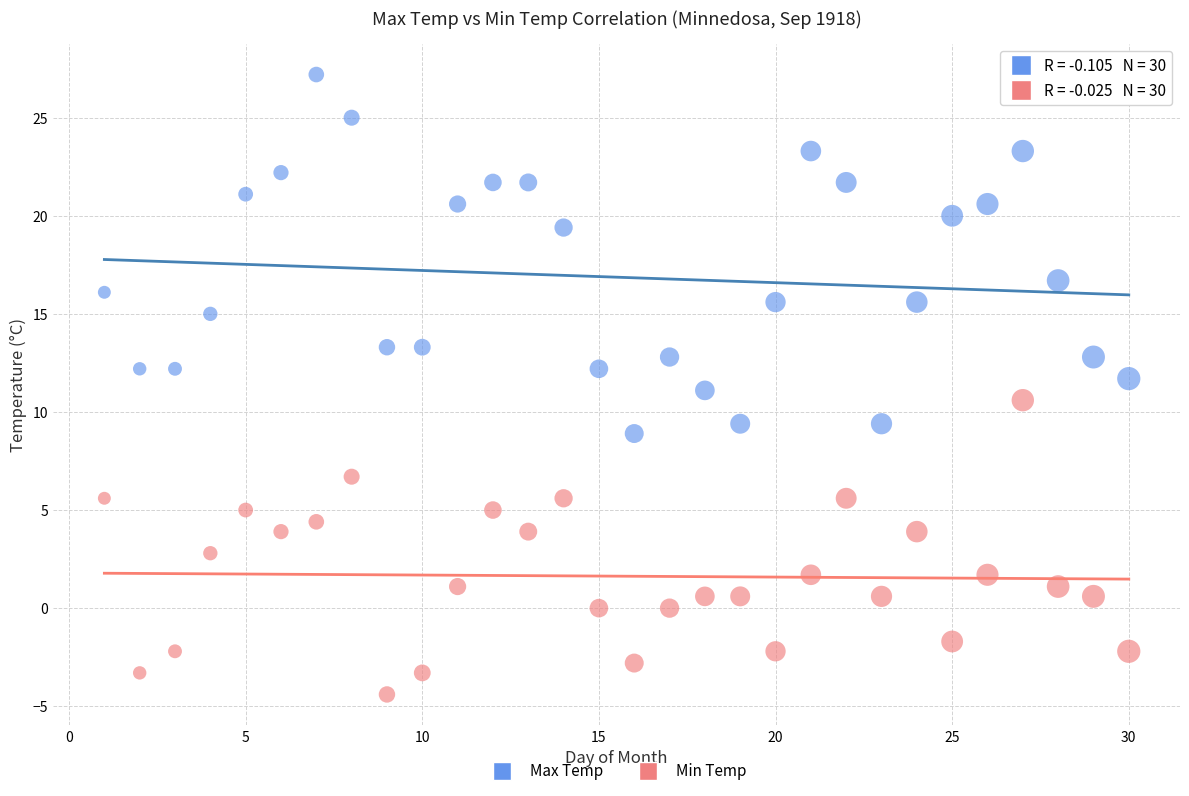

Across all data points, what is the range of Y values (max minus min)?

31.6